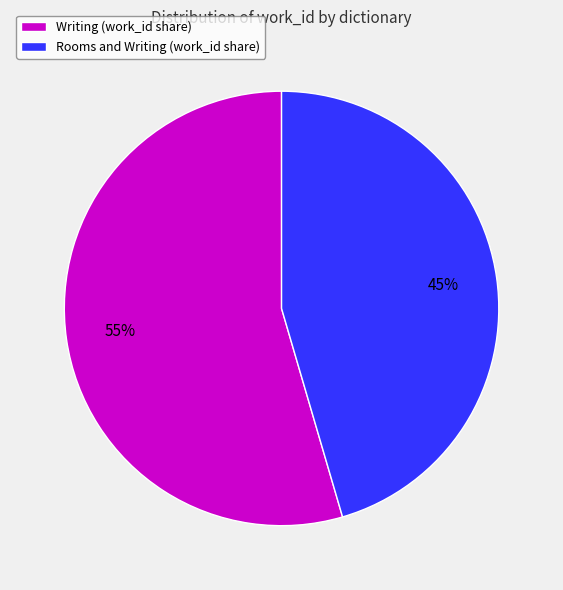

To the nearest percent, what portion does Writing (work_id share) represent?

55%